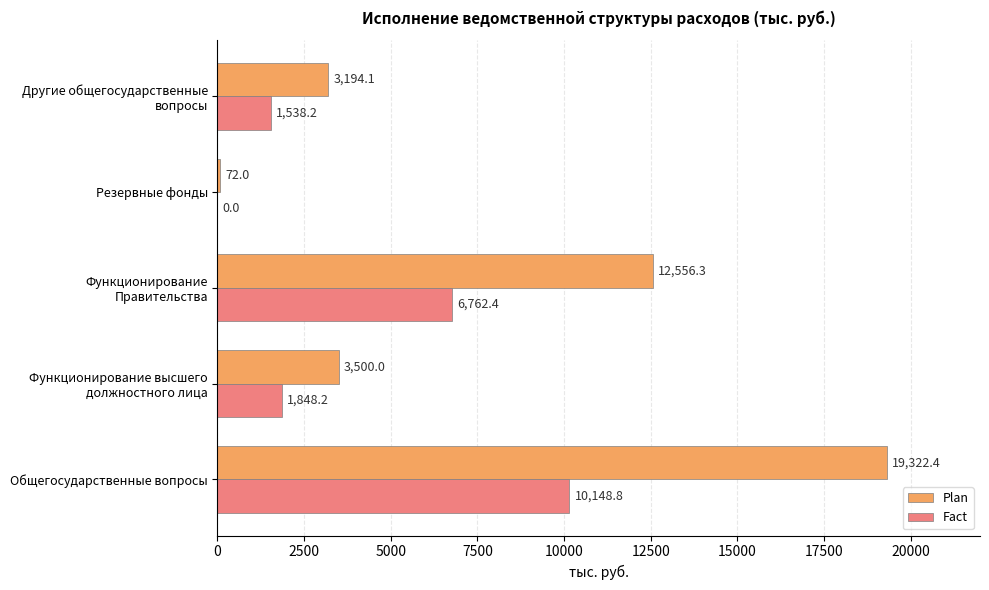

What is the average value of the Fact series?

4059.5